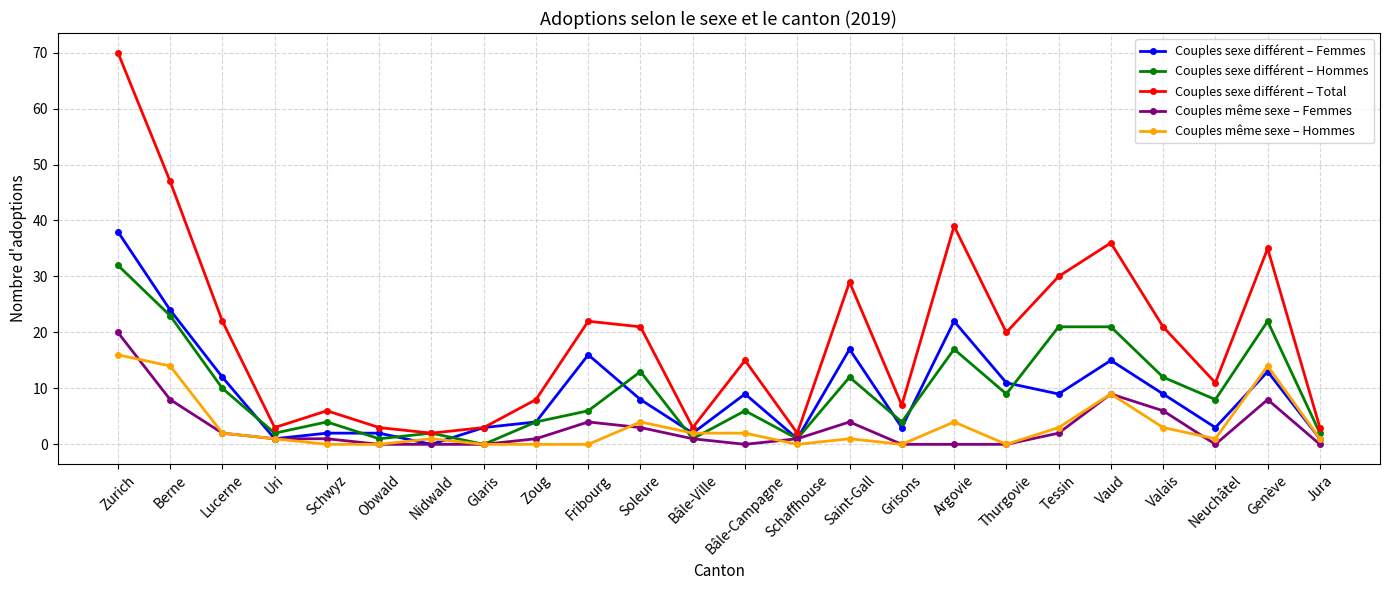

Does the chart display data point markers on the line(s)?

Yes